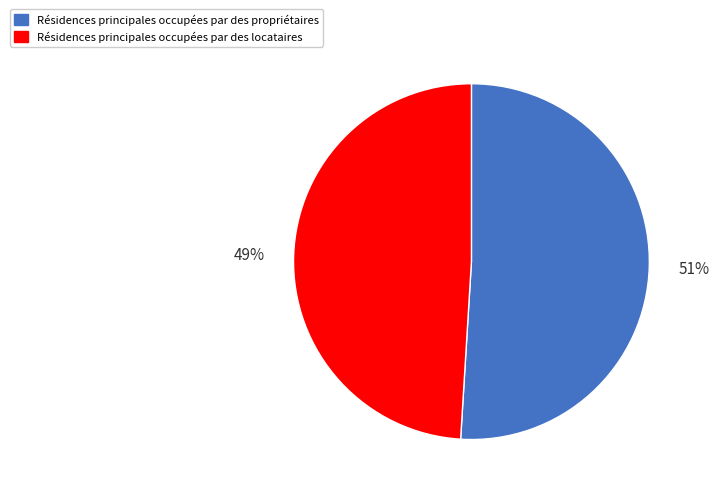

To the nearest percent, what is the difference between the largest and smallest slice percentages?

2%